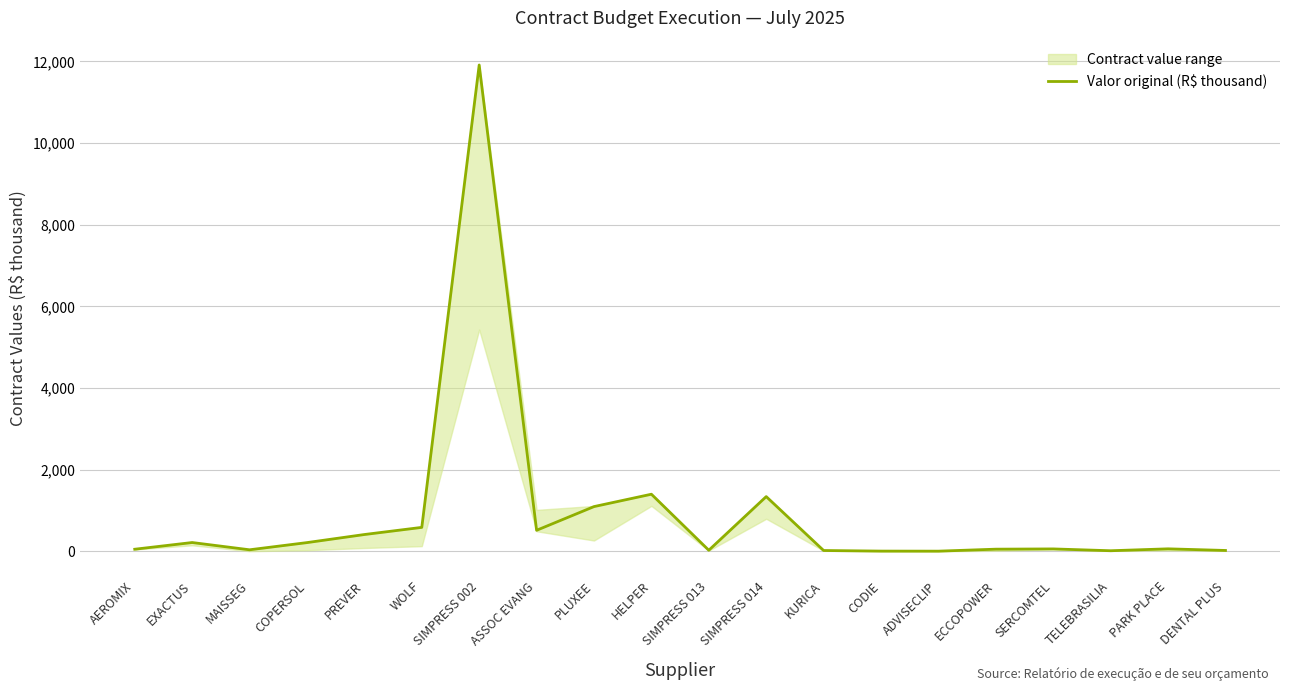

What is the difference between the maximum and second lowest values?

11908.8